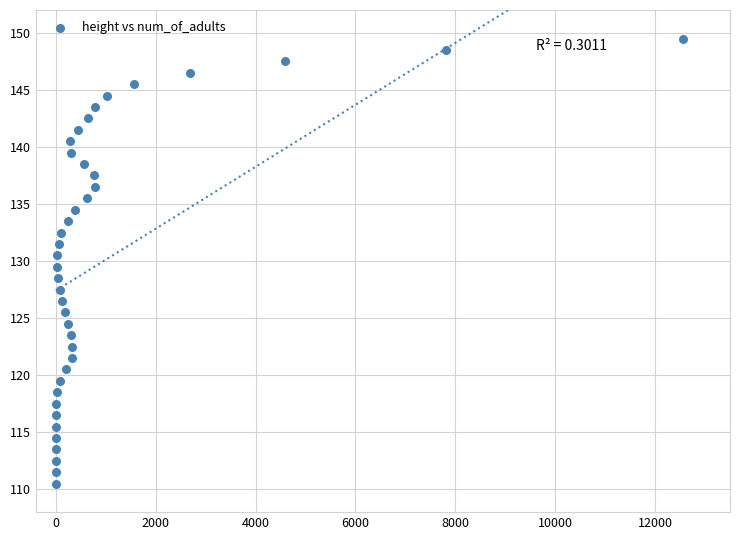

What is the range of Y values (max minus min)?

39.0